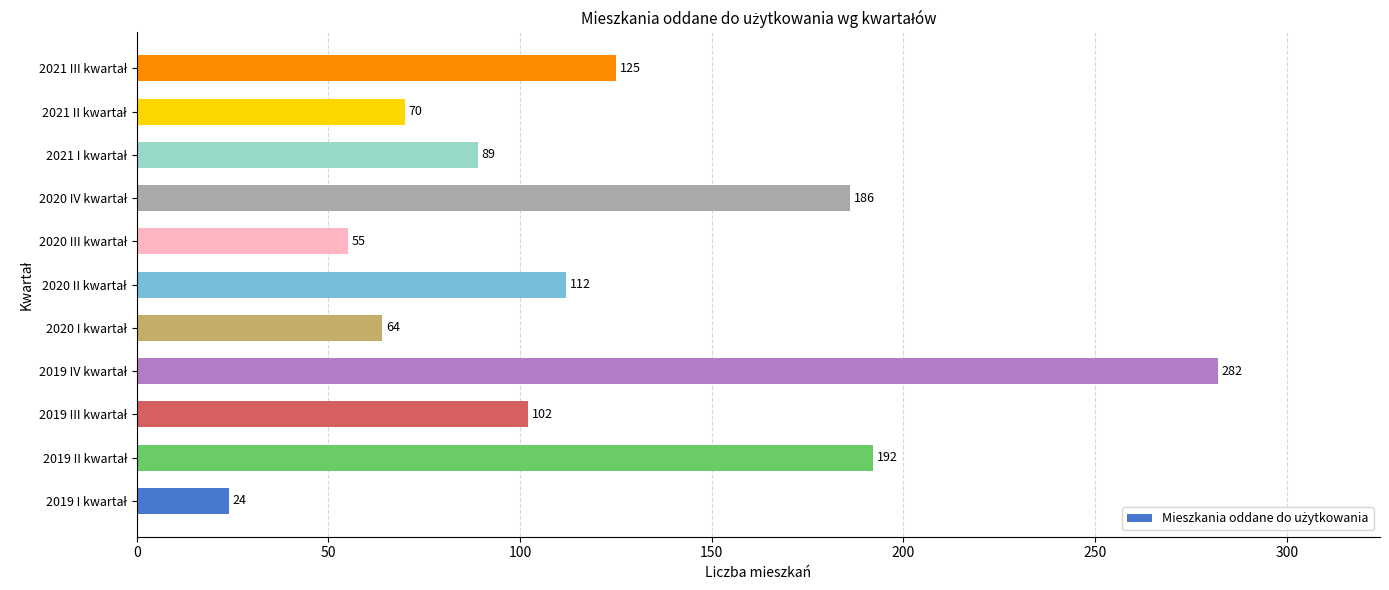

What is the average value?

118